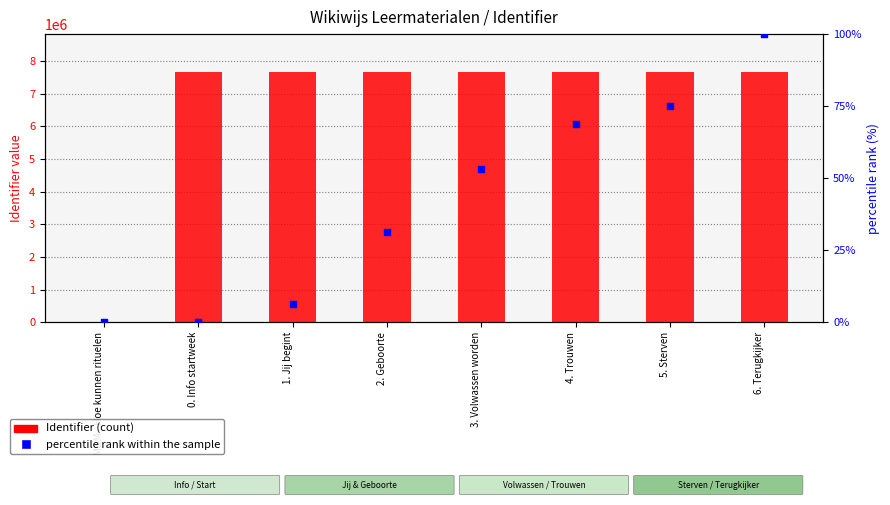

What are all the series names shown in the legend?

Identifier (count), percentile rank within the sample